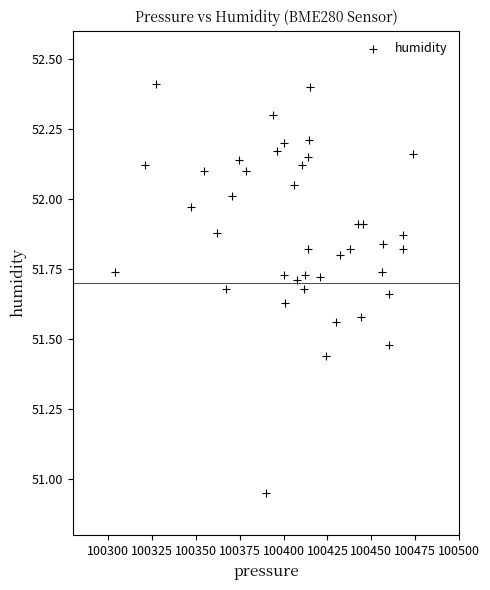

What is the range of Y values (max minus min)?

1.5